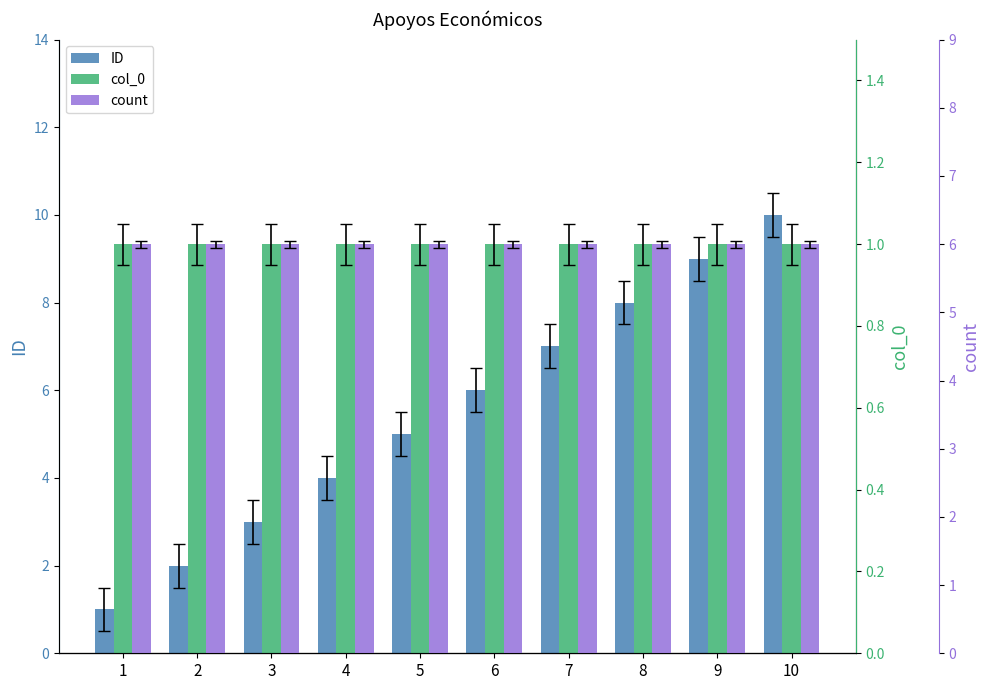

Does the chart contain stacked bars?

No